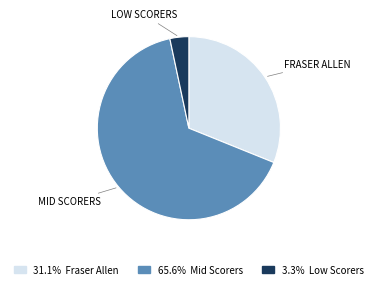

Does any single category account for the majority?

Yes